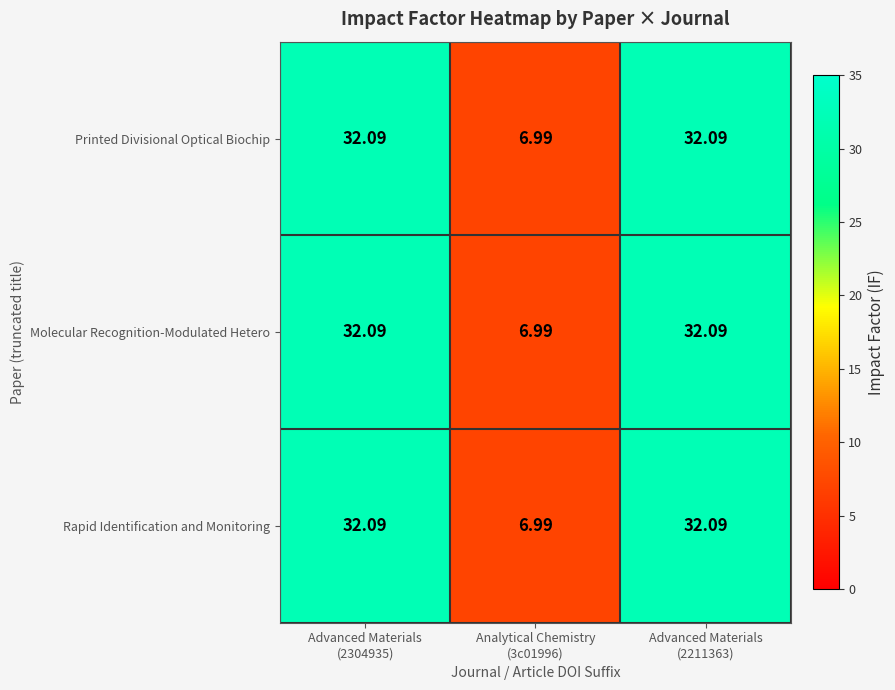

What is the total value across all series at Advanced Materials
(2211363)?

96.3